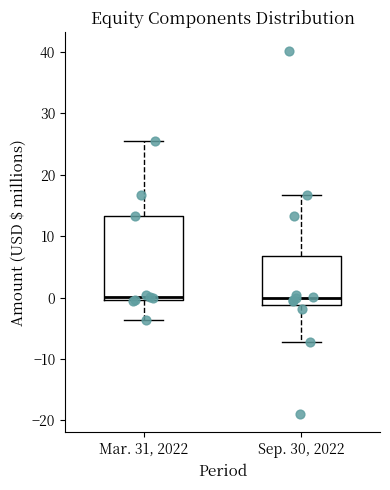

Reading left to right, read every box against the y-axis: the position of its median line, the range the box covers, and the ends of its whiskers. The values are not printed on the chart, so give them approximately, as read against the axis.

Mar. 31, 2022: median 0 (just above the box's lower edge), box 0 to 13, whiskers -4 to 25
Sep. 30, 2022: median 0, box -1 to 7, whiskers -7 to 17